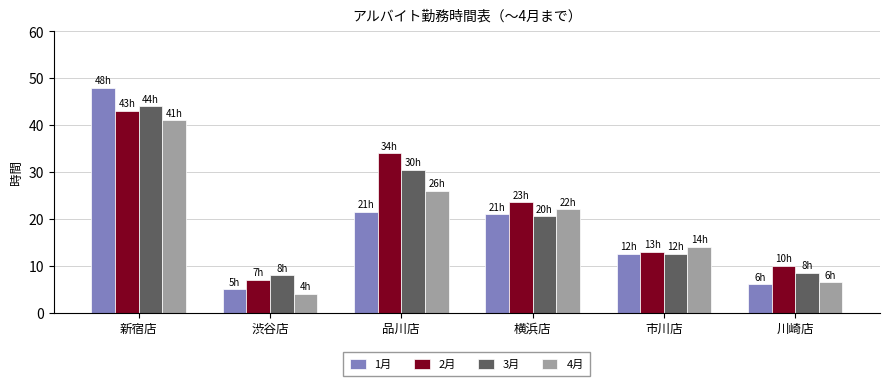

What is the difference between the highest and lowest values at 品川店?

12.5